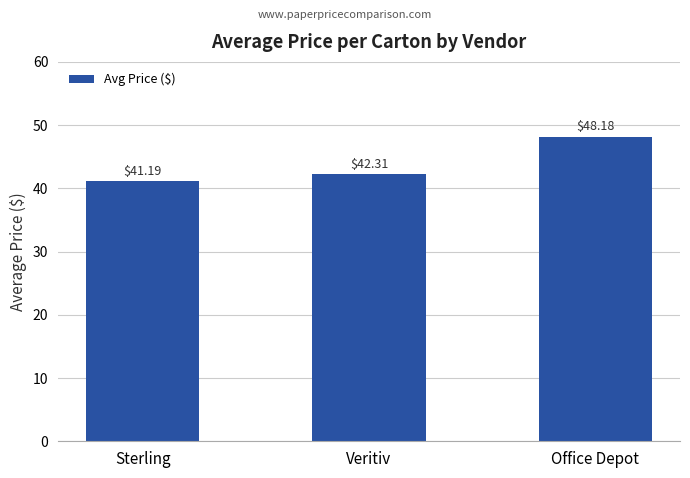

What is the ratio of the value at Office Depot to the value at Veritiv?

1.1